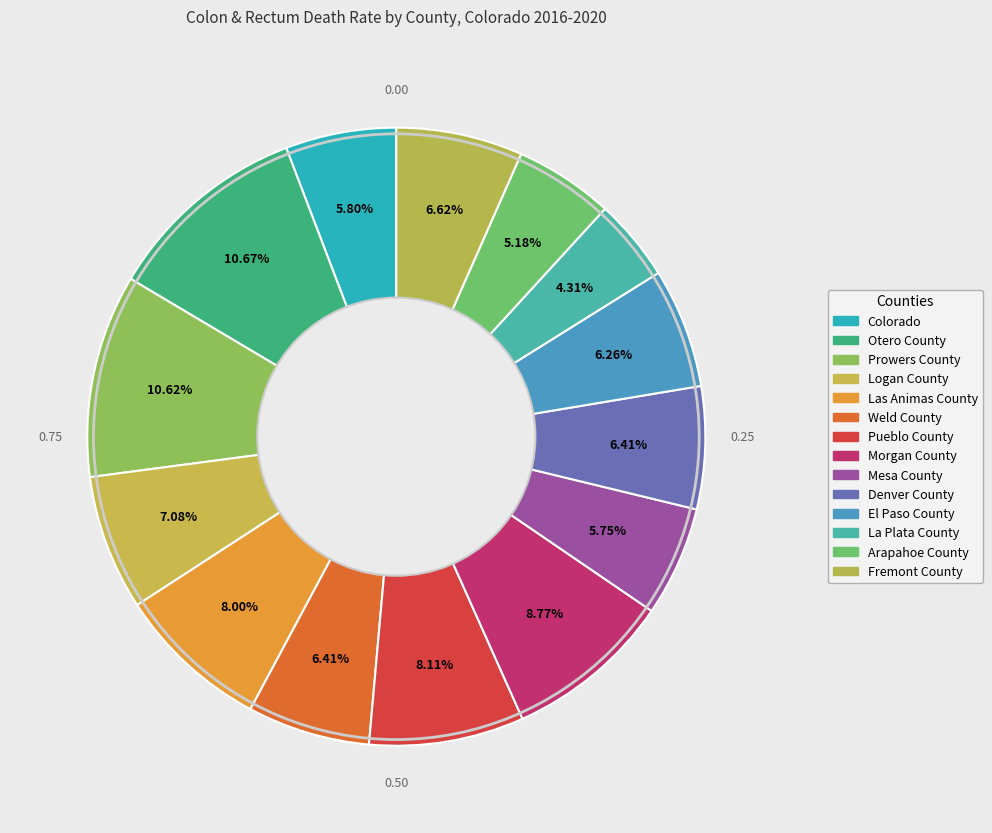

Rank the categories by value from highest to lowest.

Otero County, Prowers County, Morgan County, Pueblo County, Las Animas County, Logan County, Fremont County, Weld County, Denver County, El Paso County, Colorado, Mesa County, Arapahoe County, La Plata County